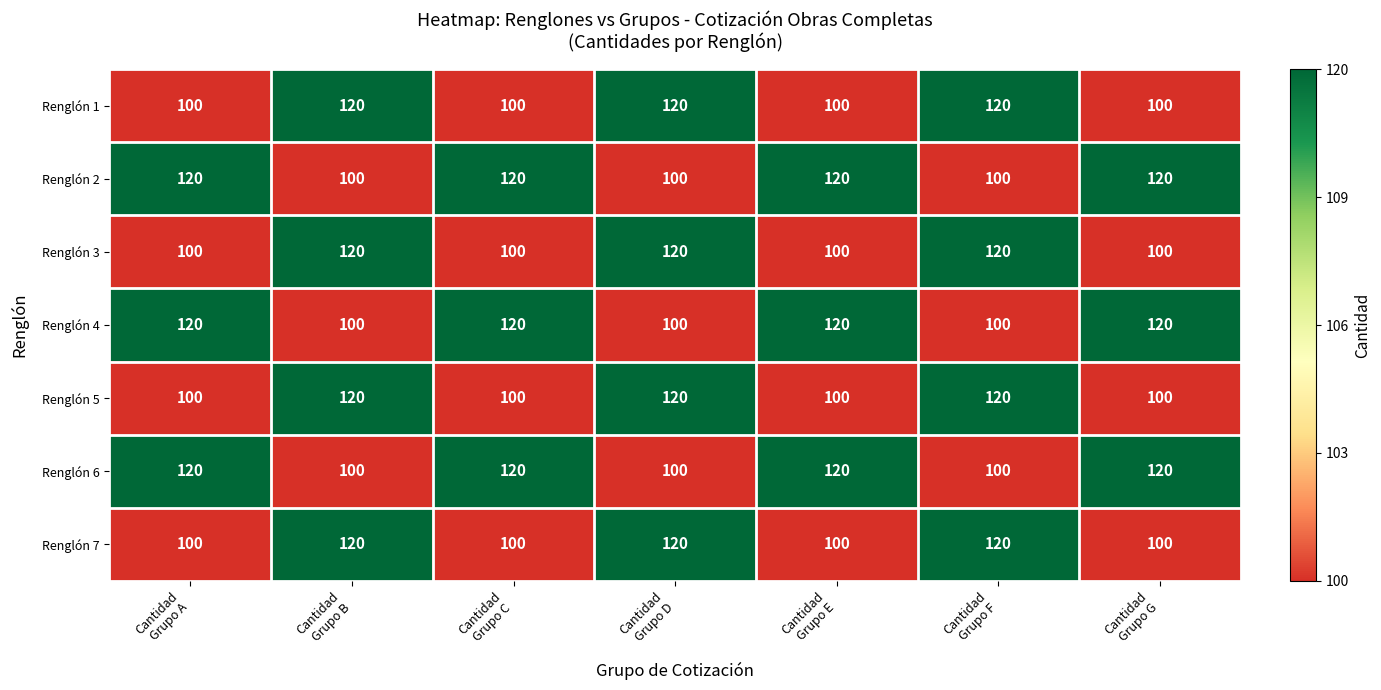

What is the difference between the maximum and minimum values in the Renglón 6 series?

20